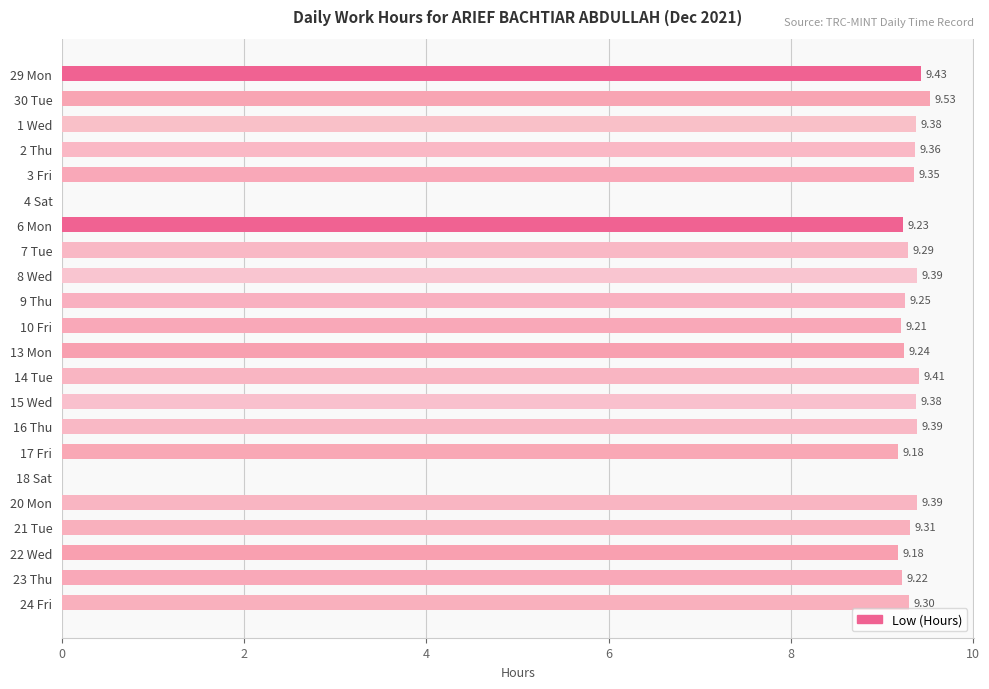

What is the change in value from 4 Sat to 22 Wed?

+9.2